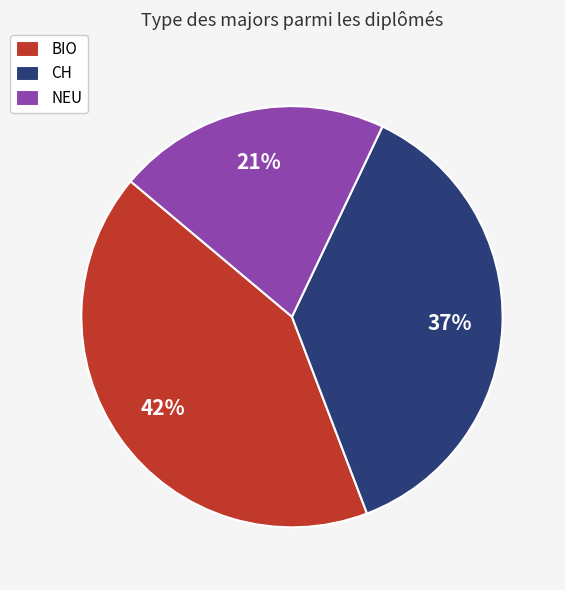

Between CH and NEU, which is larger?

CH